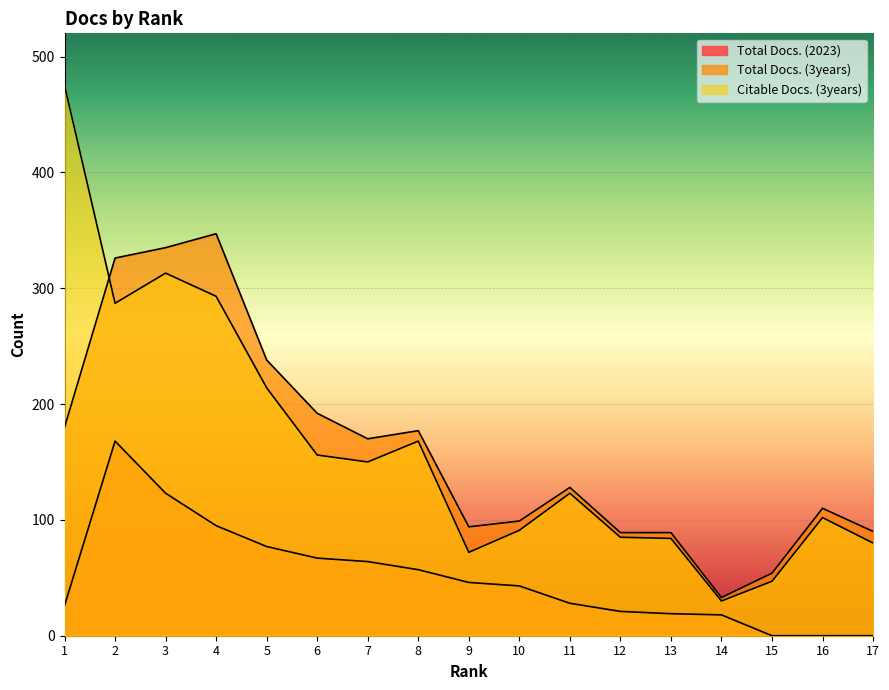

How many lines are shown in the chart?

3